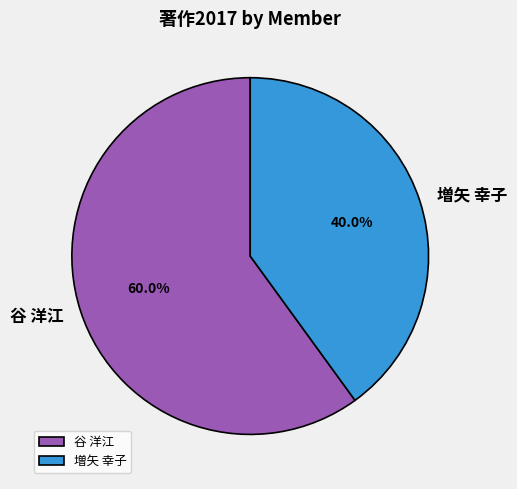

How many slices are in this pie chart?

2